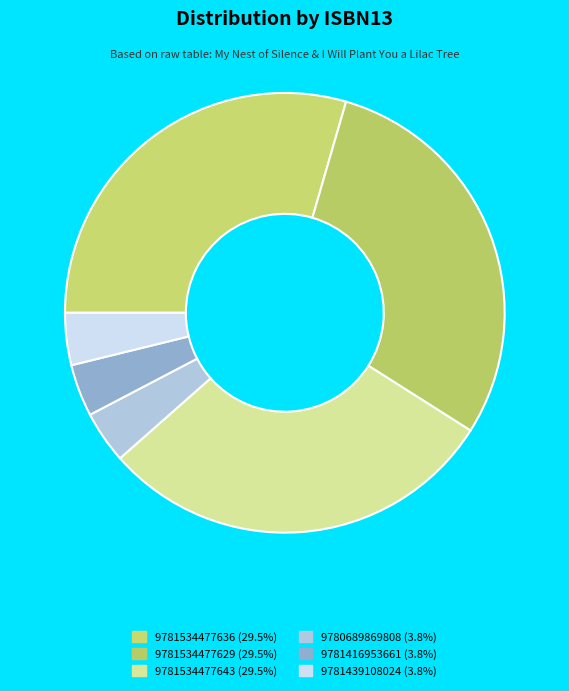

How many segments does this pie chart have?

6